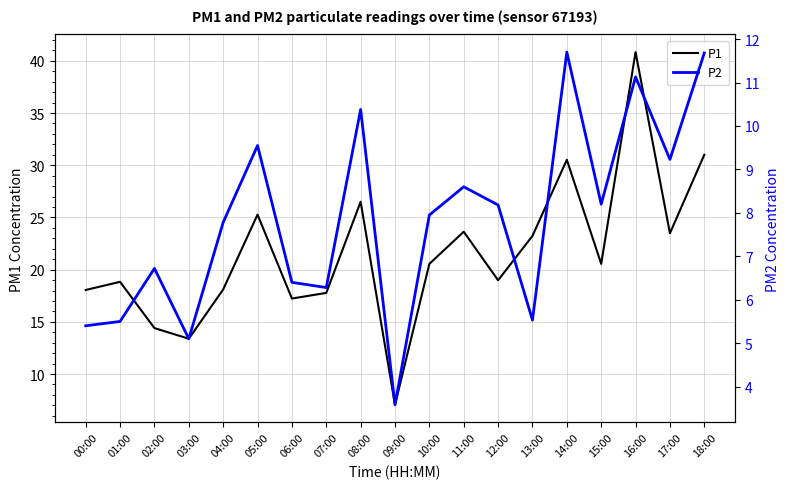

Between 07:00 and 11:00, which series saw the biggest shift?

P1